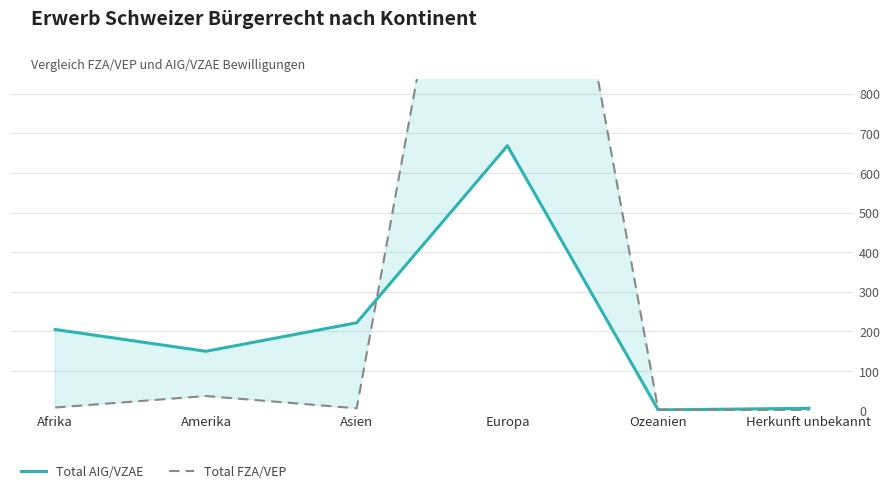

Where do Total FZA/VEP and Total AIG/VZAE first cross each other?

Asien and Europa